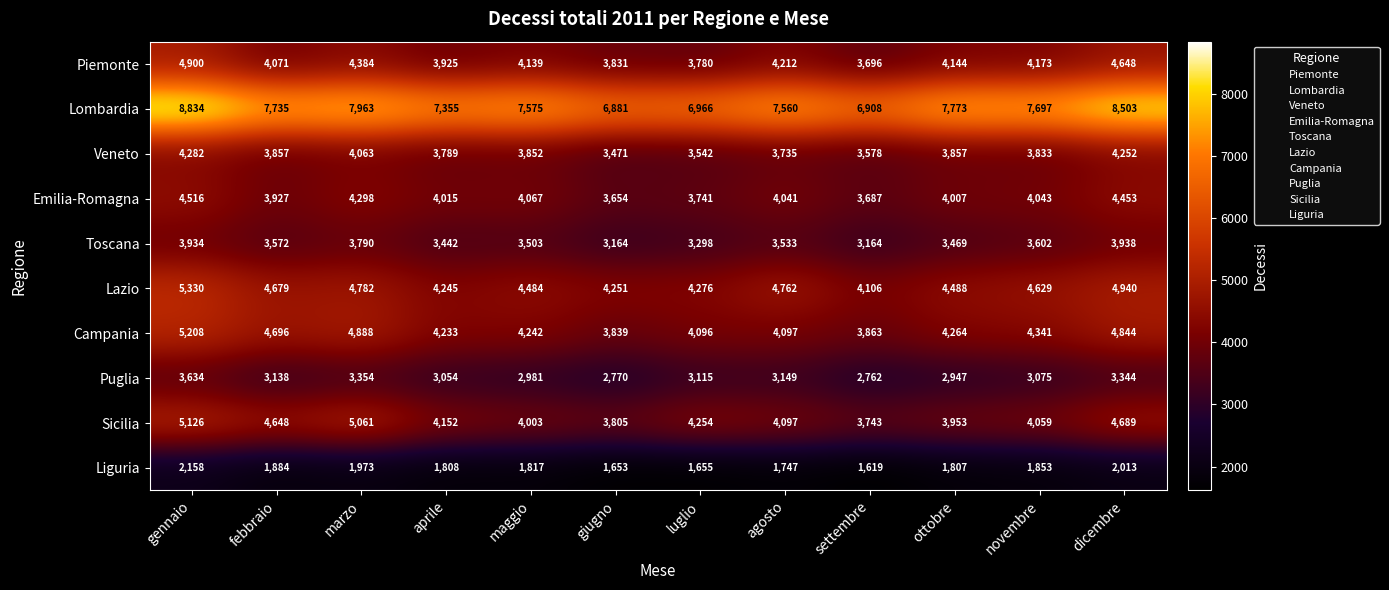

What is the difference between the Liguria values at settembre and dicembre?

394